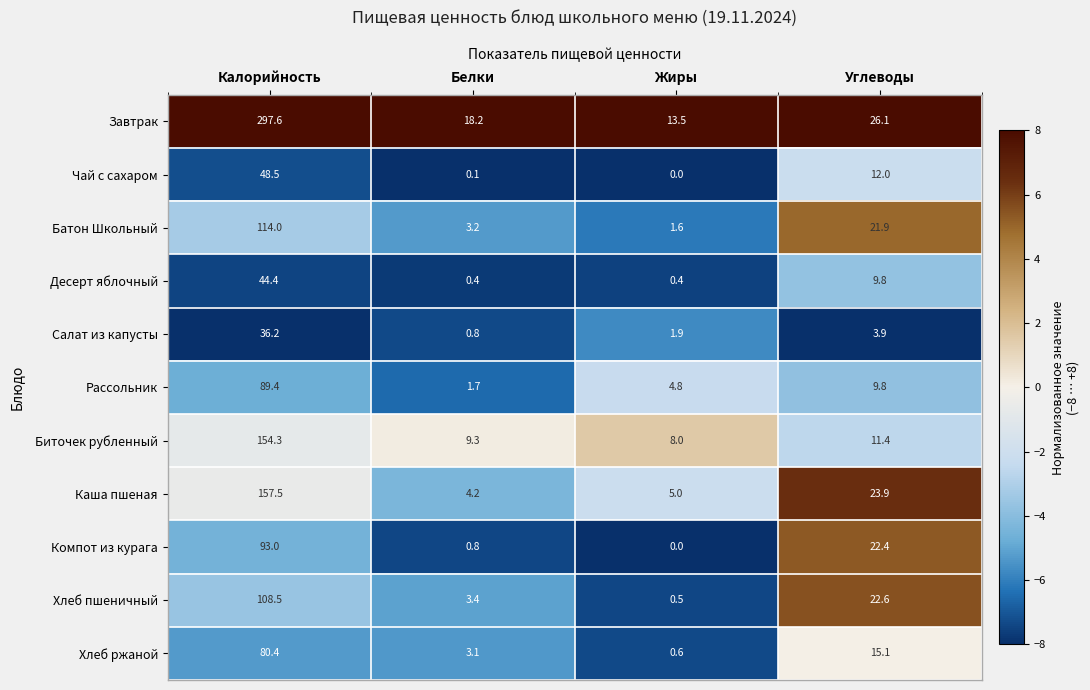

What is the sum of the Салат из капусты values at Калорийность and Жиры?

38.1